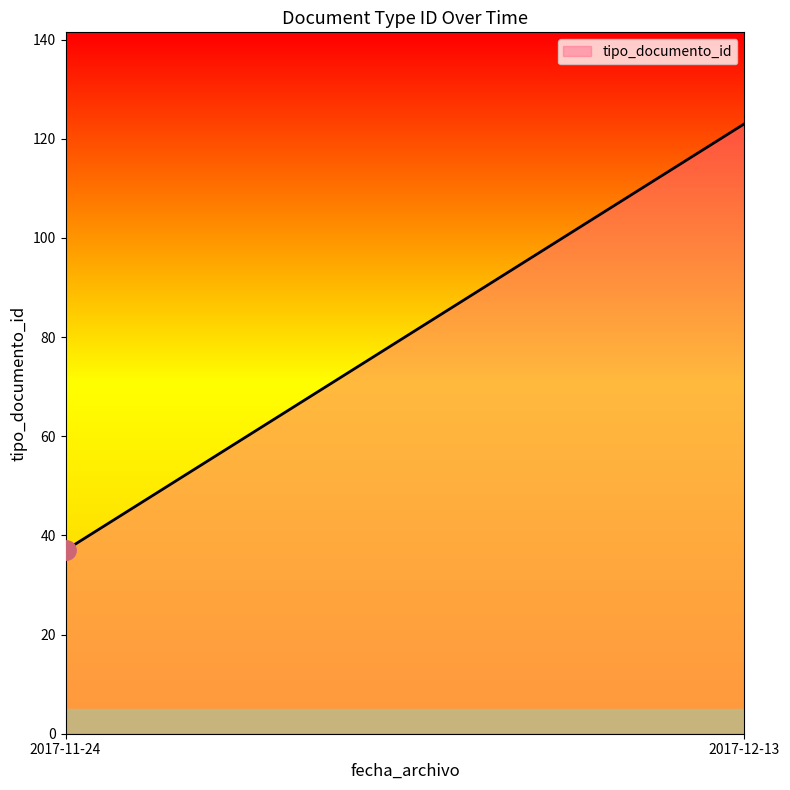

What value does the data have at 2017-11-24?

37